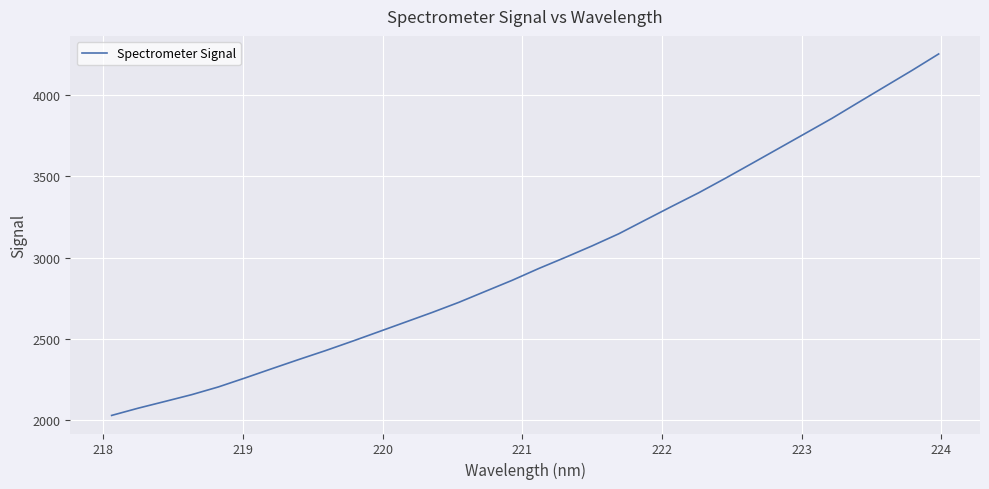

What is the smallest value displayed?

2027.8